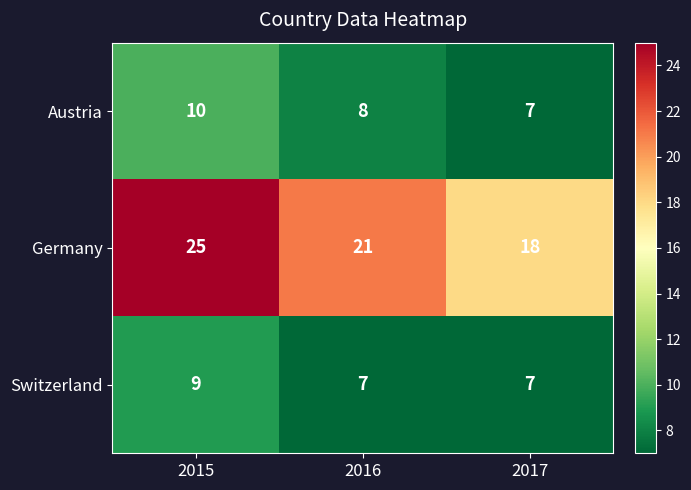

List the series in order of their peak value, highest first.

Germany, Austria, Switzerland